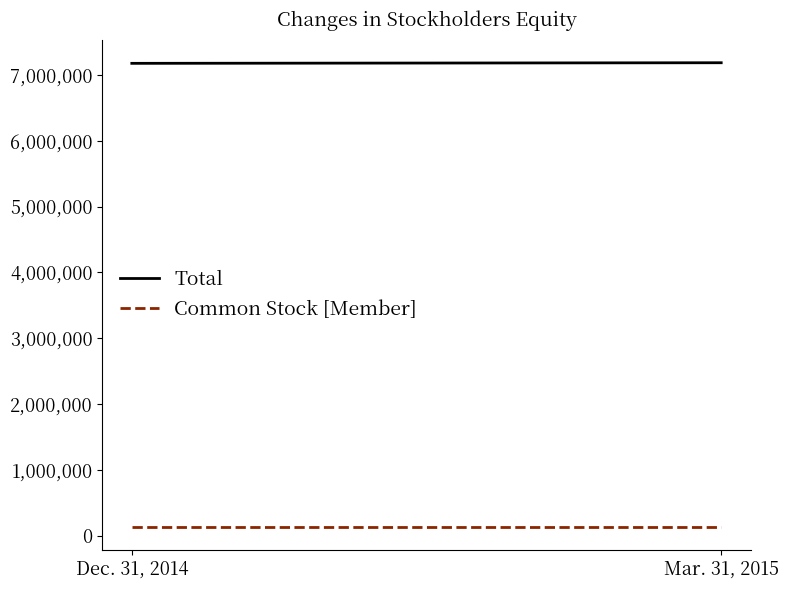

Where is Total nearest to the value 7181635?

Dec. 31, 2014